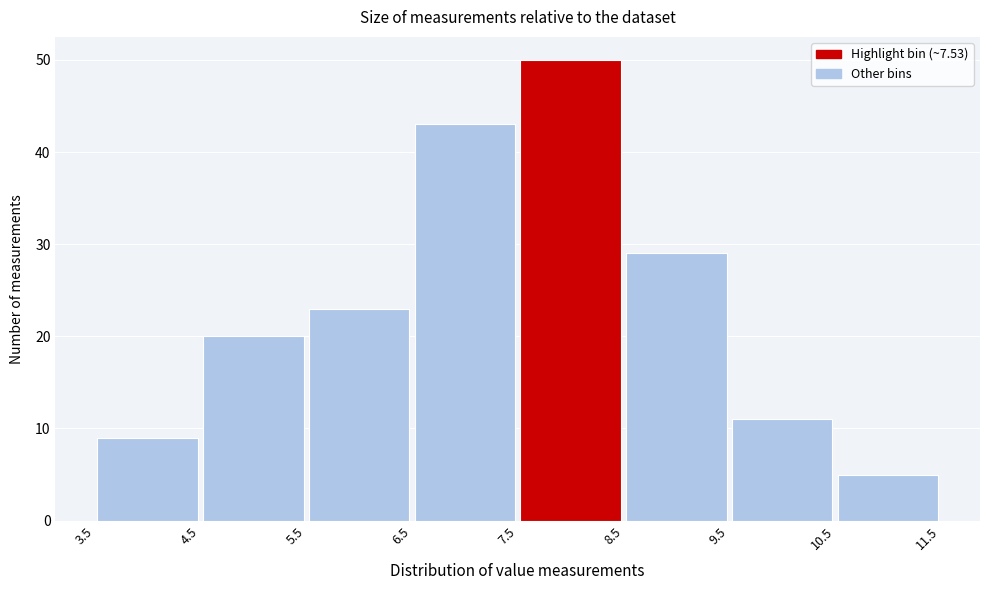

What is the height of the bar covering 7.5 to 8.5 on the x-axis? The values are not printed on the chart, so give them approximately, as read against the axis.

50